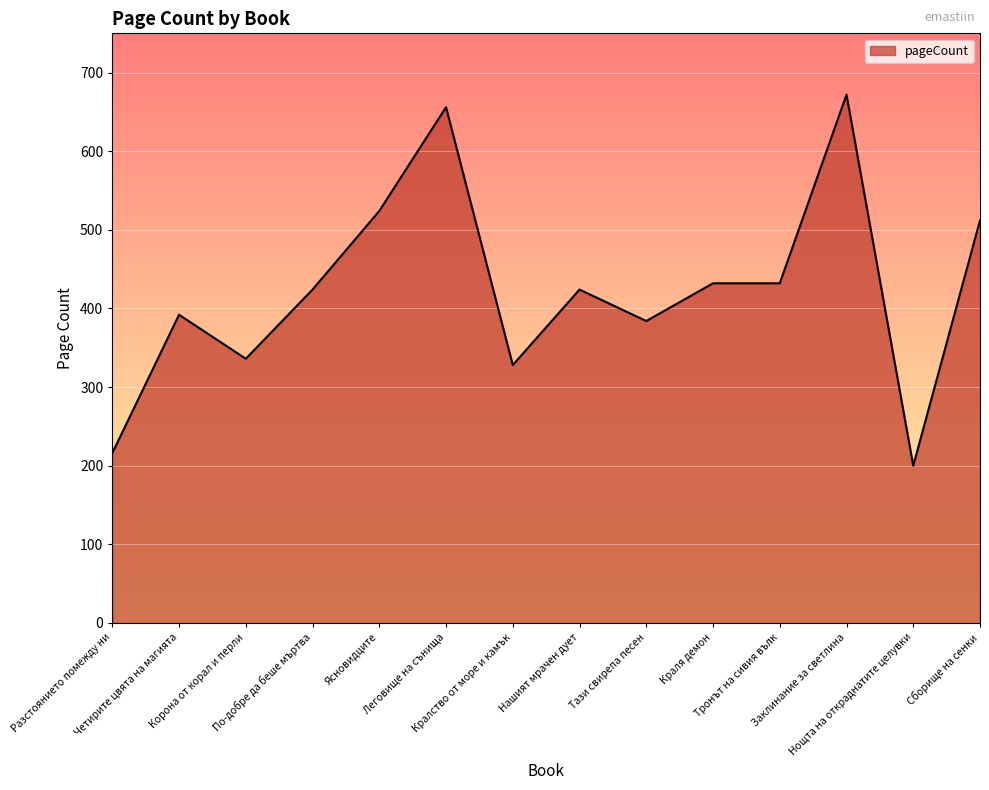

What is the difference between the values at По-добре да беше мъртва and Сборище на сенки?

88